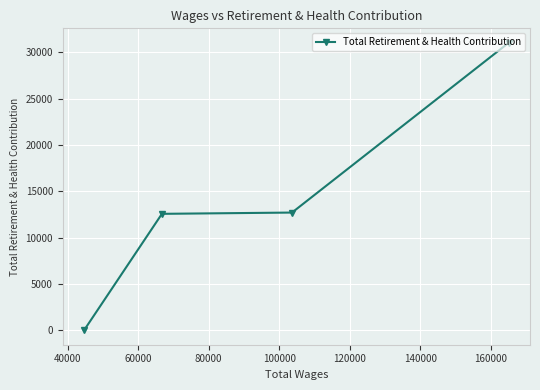

Reading left to right, what are all the values shown in this chart?

0	12570	12707	31032